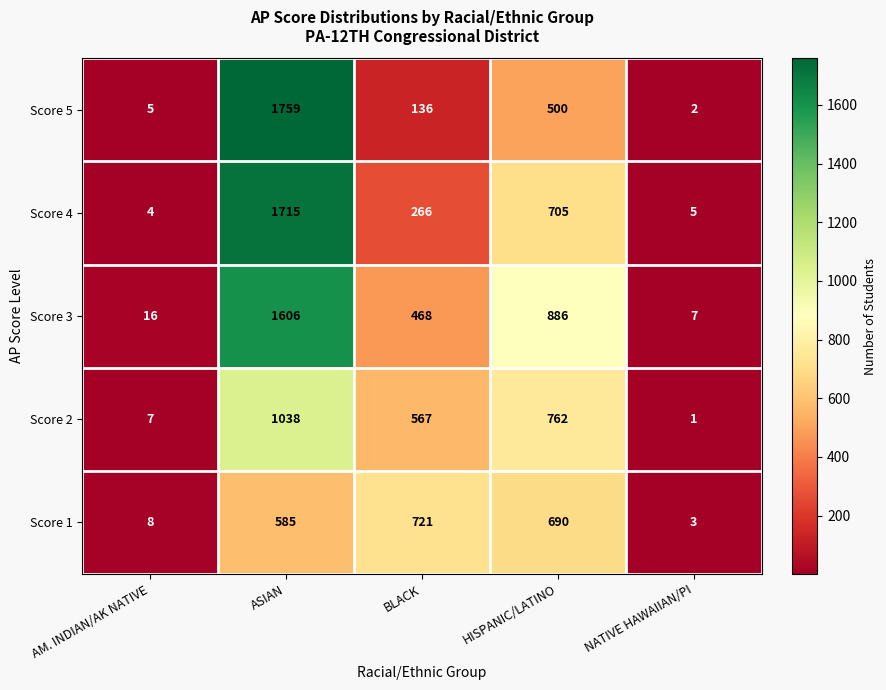

Reading left to right, what are all the values shown in this chart?

Score 5: 5	1759	136	500	2
Score 4: 4	1715	266	705	5
Score 3: 16	1606	468	886	7
Score 2: 7	1038	567	762	1
Score 1: 8	585	721	690	3